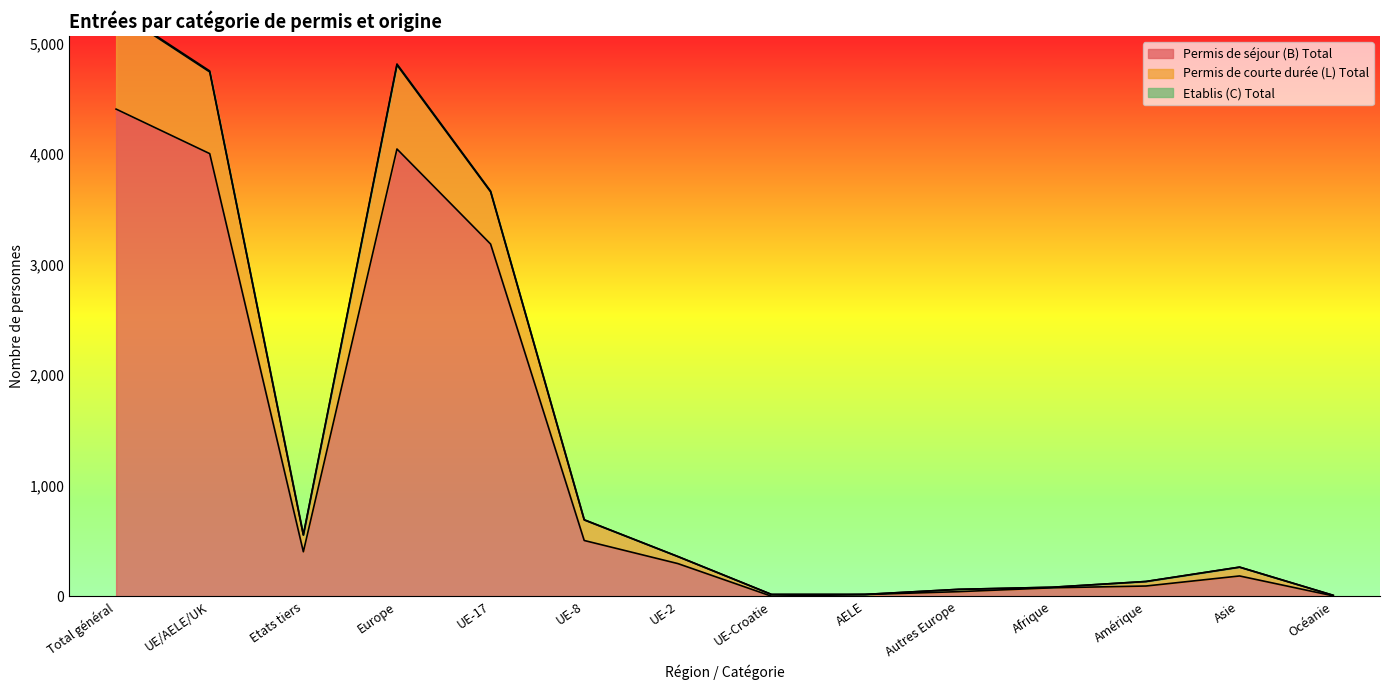

What is the maximum value for Permis de séjour (B) Total?

4408